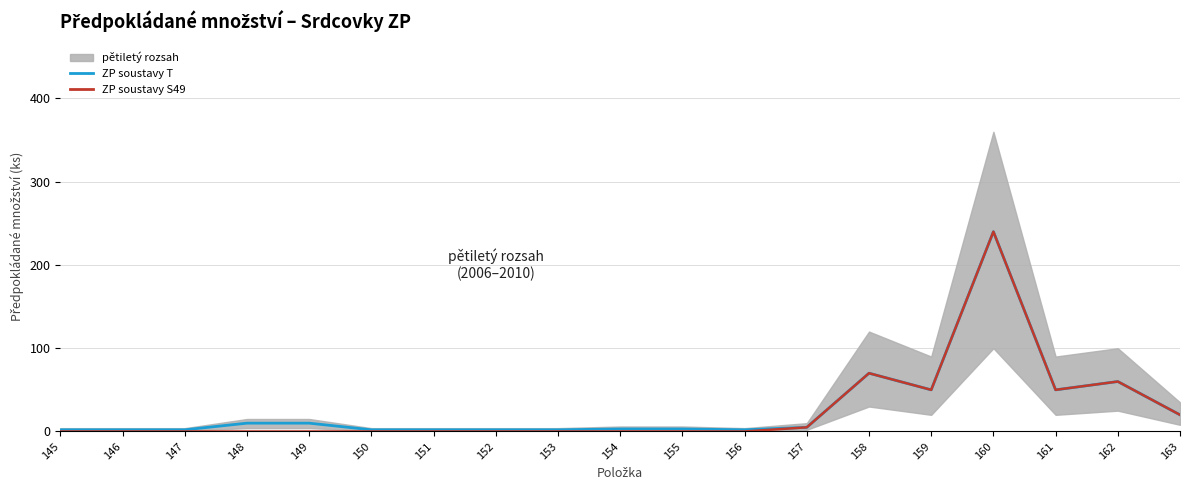

Reading left to right, extract all data points from this chart.

ZP soustavy T: 2	2	2	10	10	2	2	2	2	3	3	2	5	70	50	240	50	60	20
ZP soustavy S49: 0	0	0	0	0	0	0	0	0	0	0	0	5	70	50	240	50	60	20